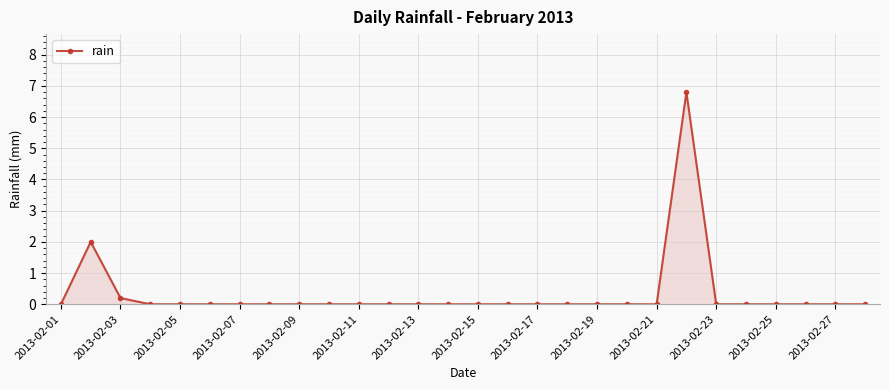

What is the sum of all values?

9.0